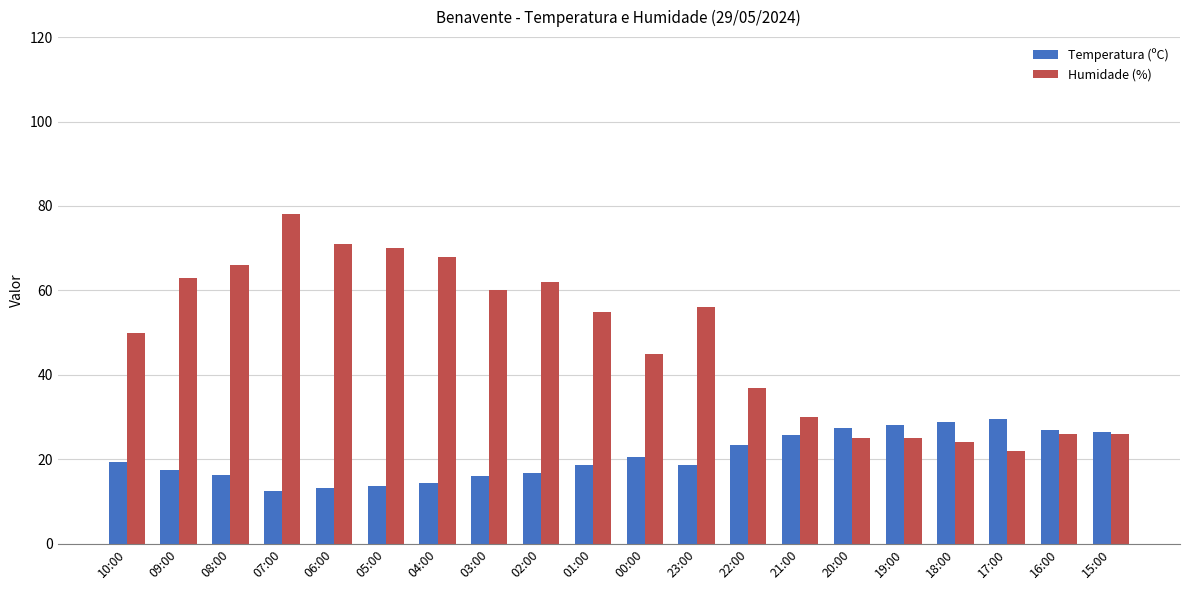

What position from the right is 23:00?

9